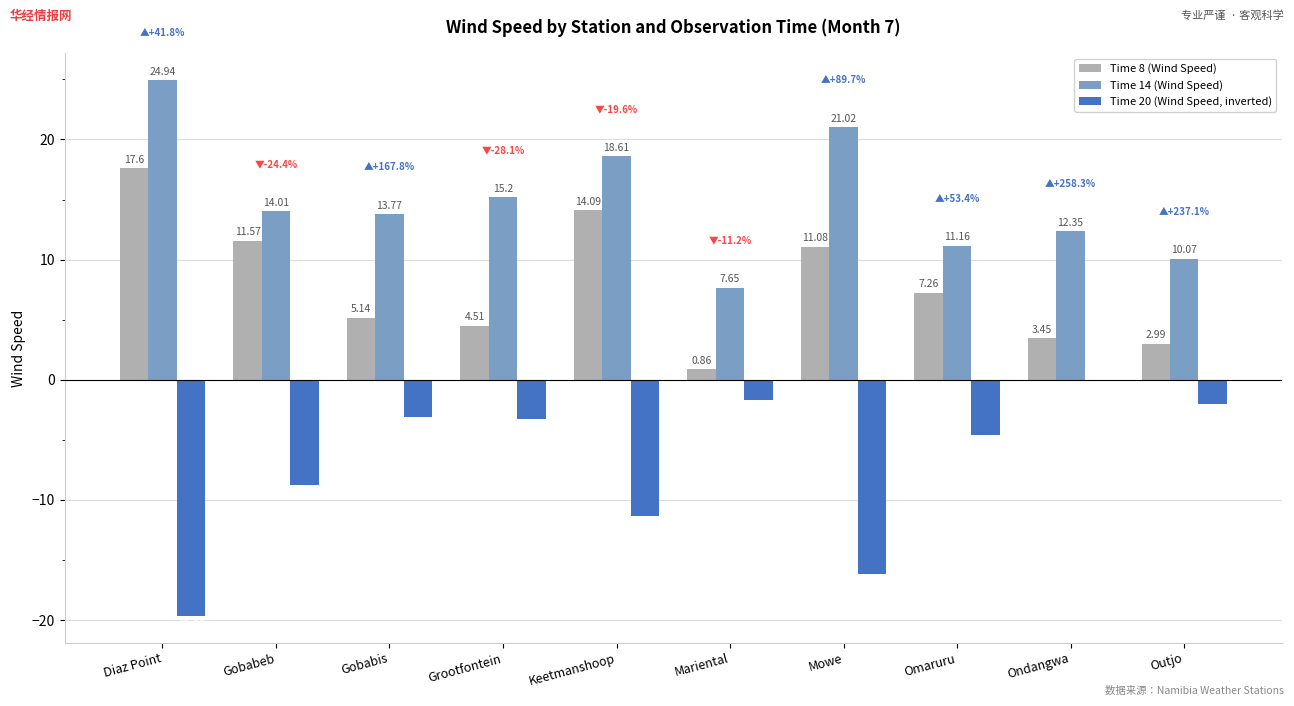

What is the total value across all series at Omaruru?

13.8